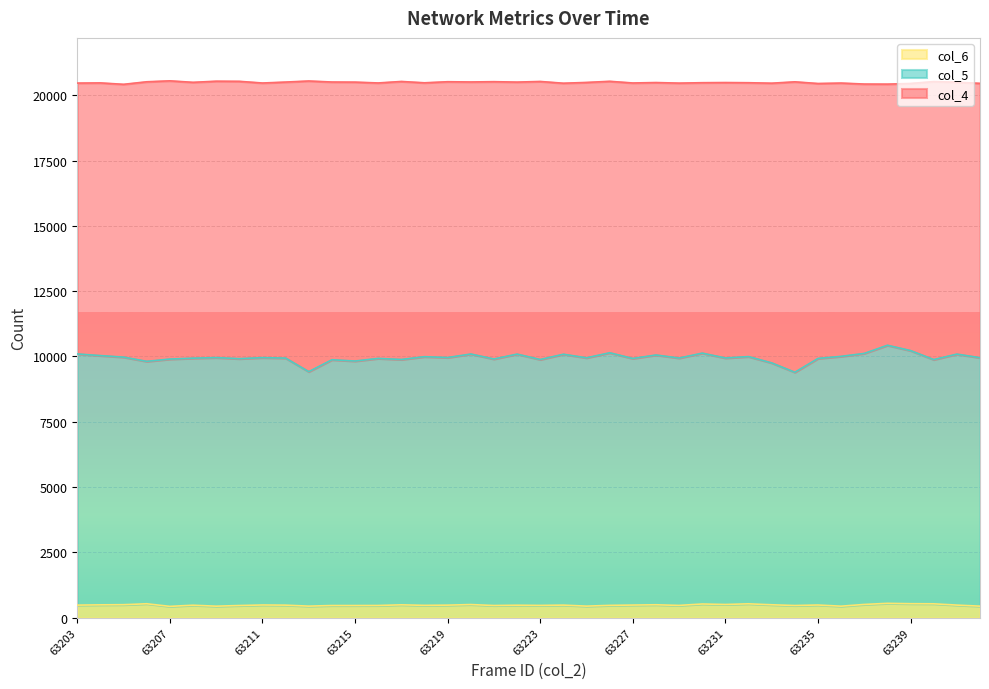

What is the total value across all series at 63223?

20525